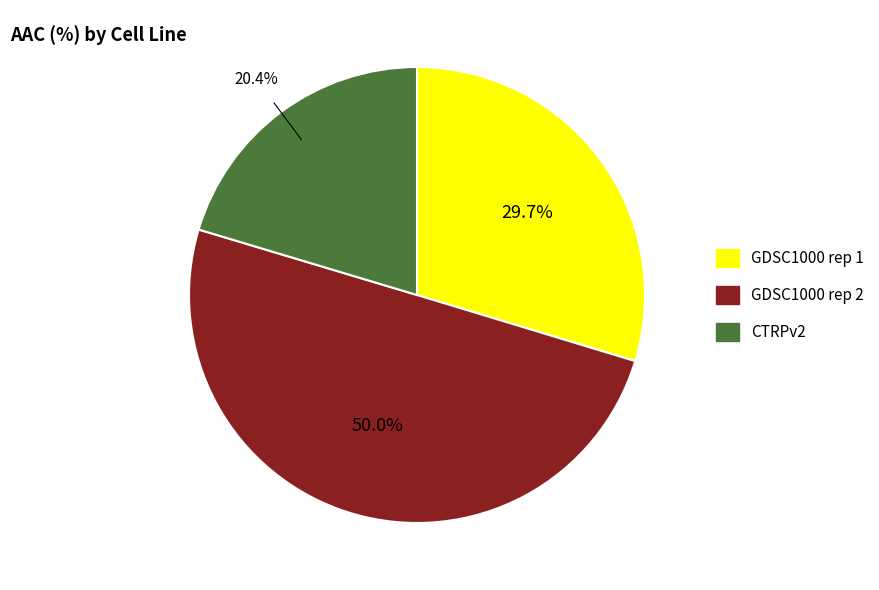

Rank the categories by value from lowest to highest.

CTRPv2, GDSC1000 rep 1, GDSC1000 rep 2